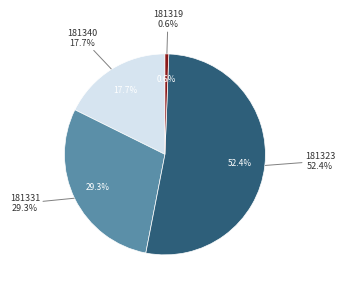

How many slices are in this pie chart?

4